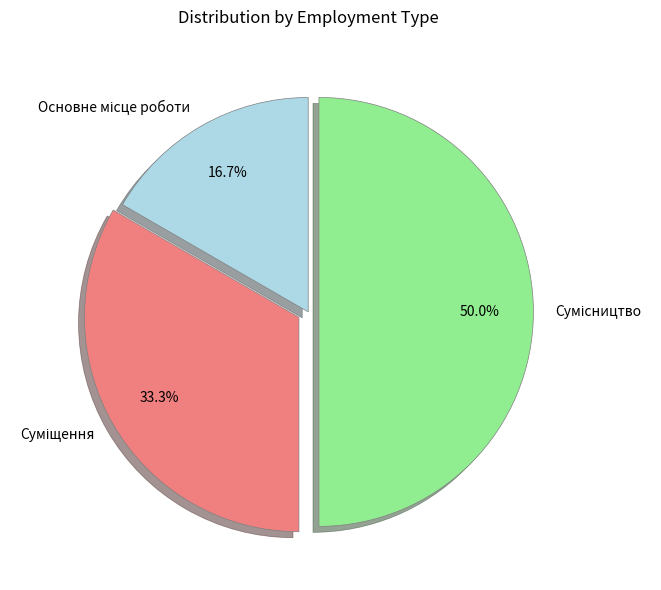

Count the number of slices in the pie.

3